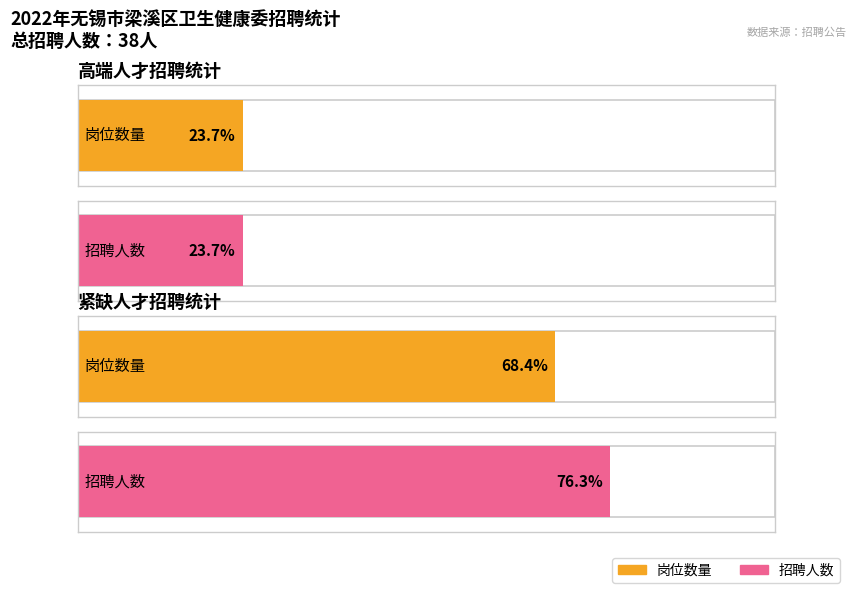

The 高端 series shows 15 at 高端. True or false?

False